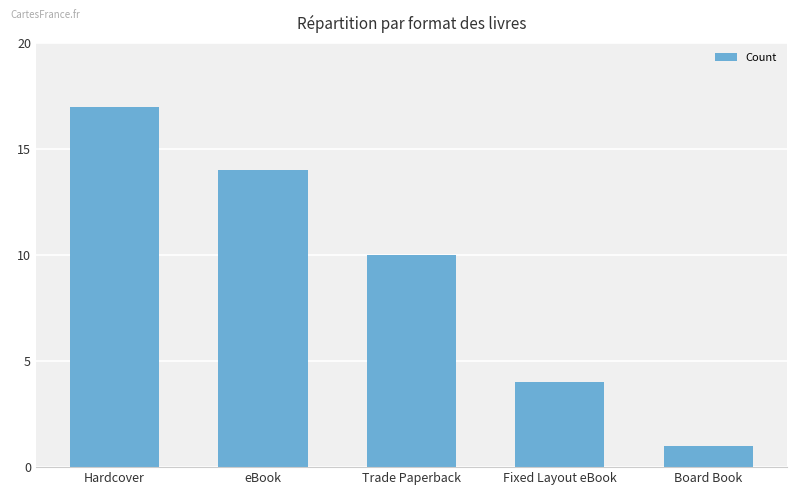

Where is the data nearest to the value 9?

Trade Paperback